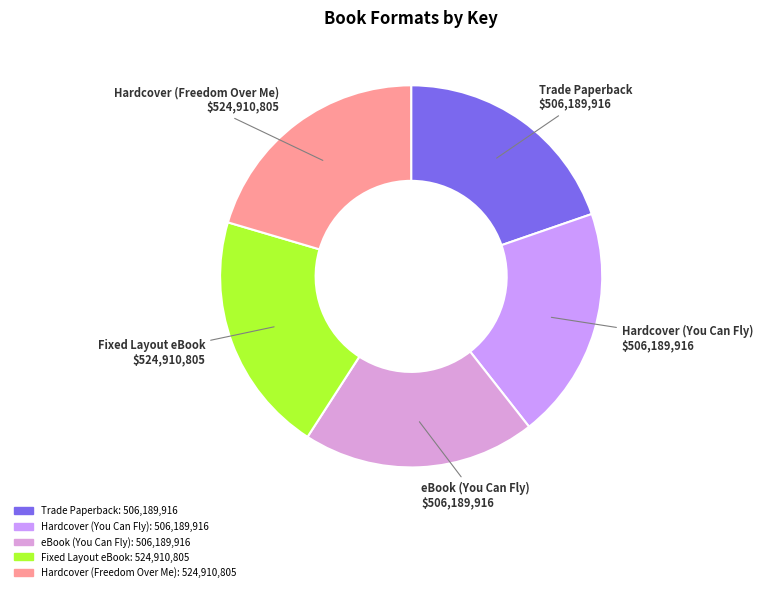

Is Fixed Layout eBook the majority of the pie?

No